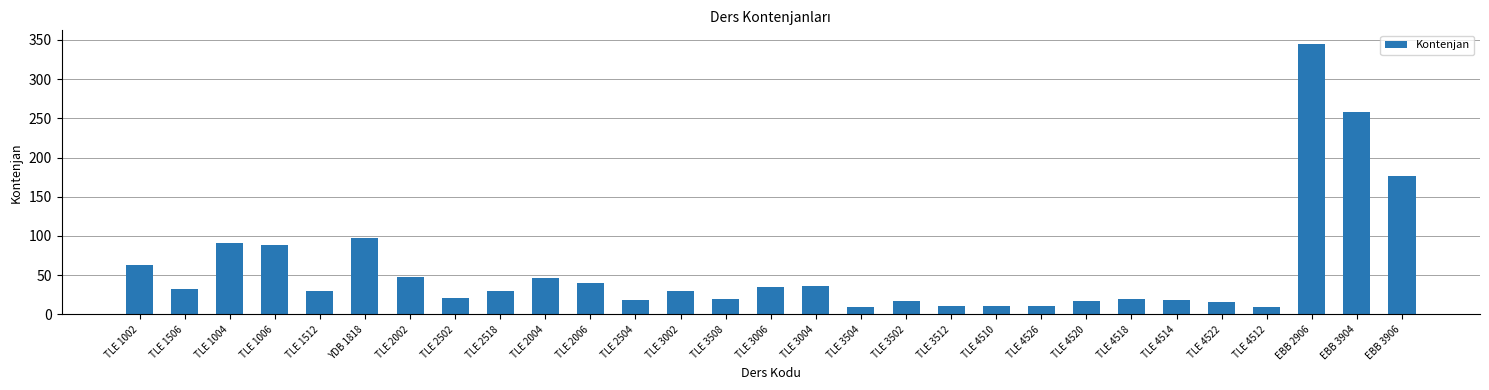

What is the maximum value shown in the chart?

345